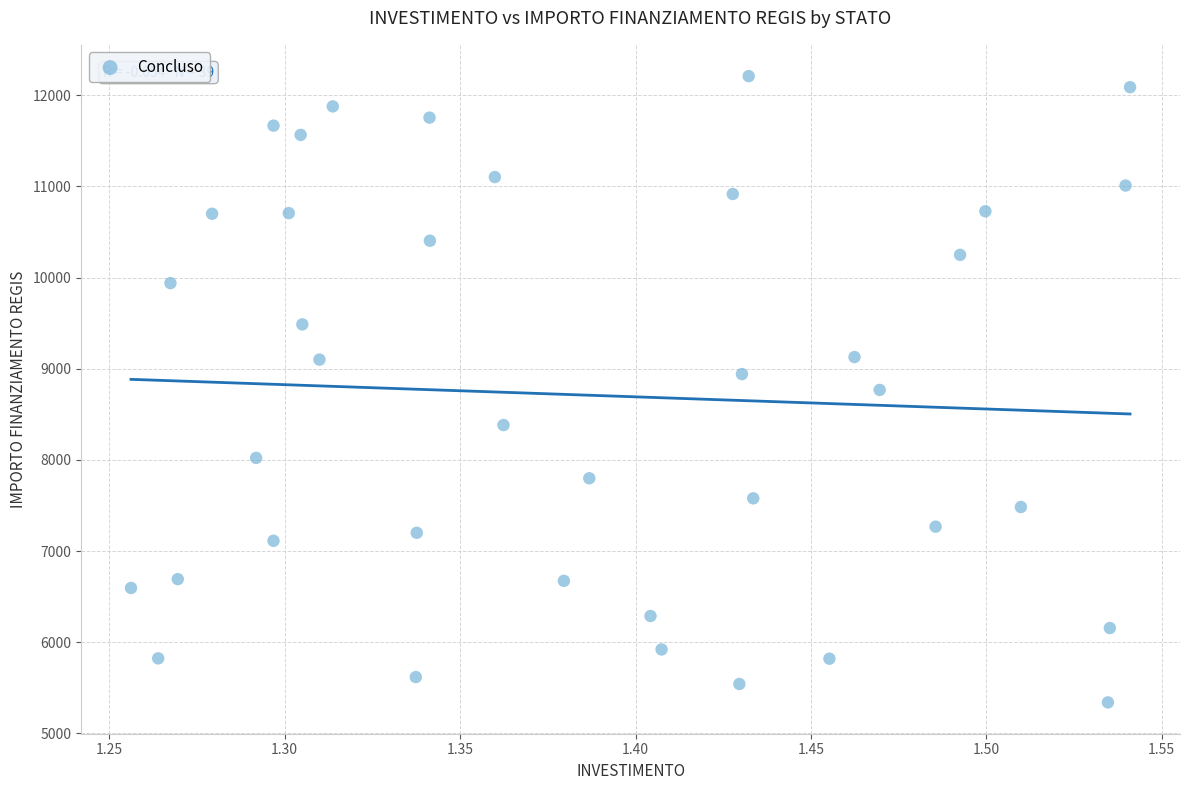

What is the range of X values (max minus min)?

0.3